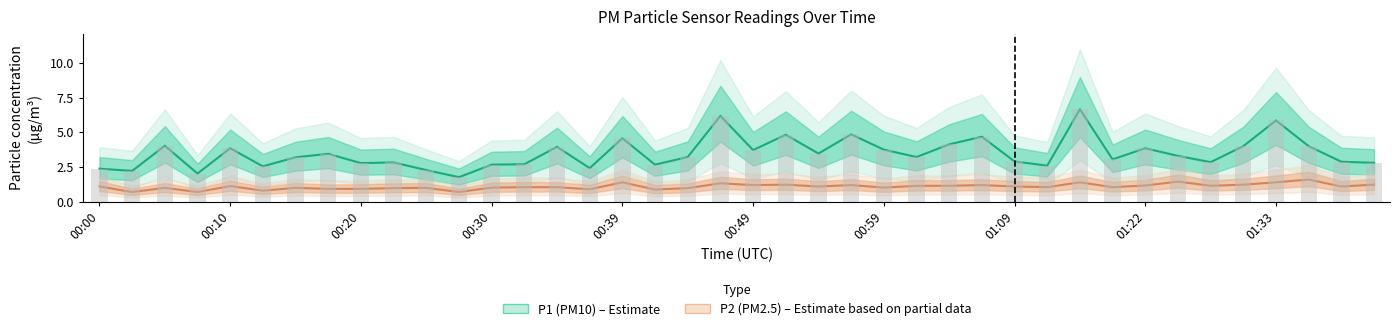

At 00:54, list the series in order from largest to smallest.

P1, P2